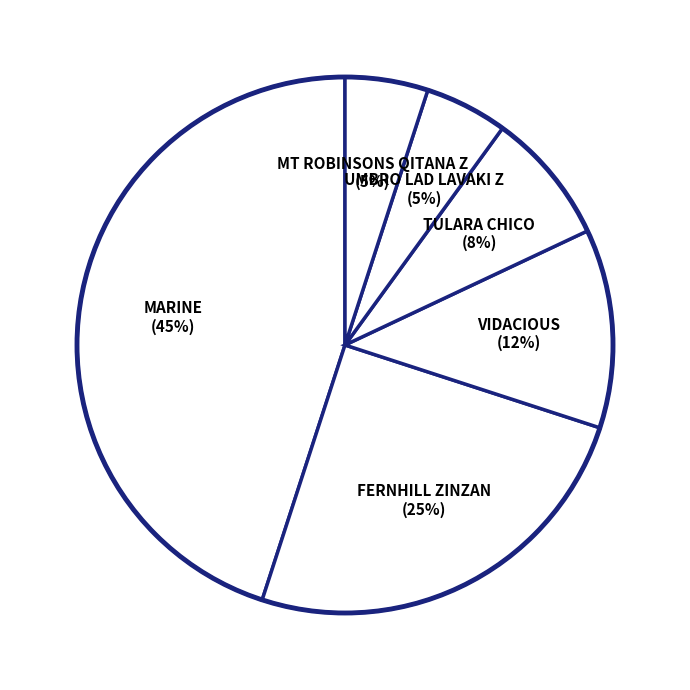

Which slice is the largest?

MARINE